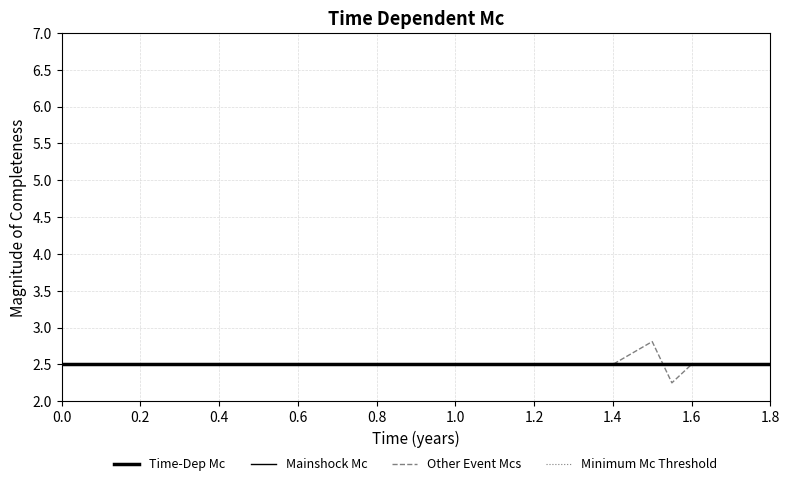

Is this an area chart (filled region under the line)?

No